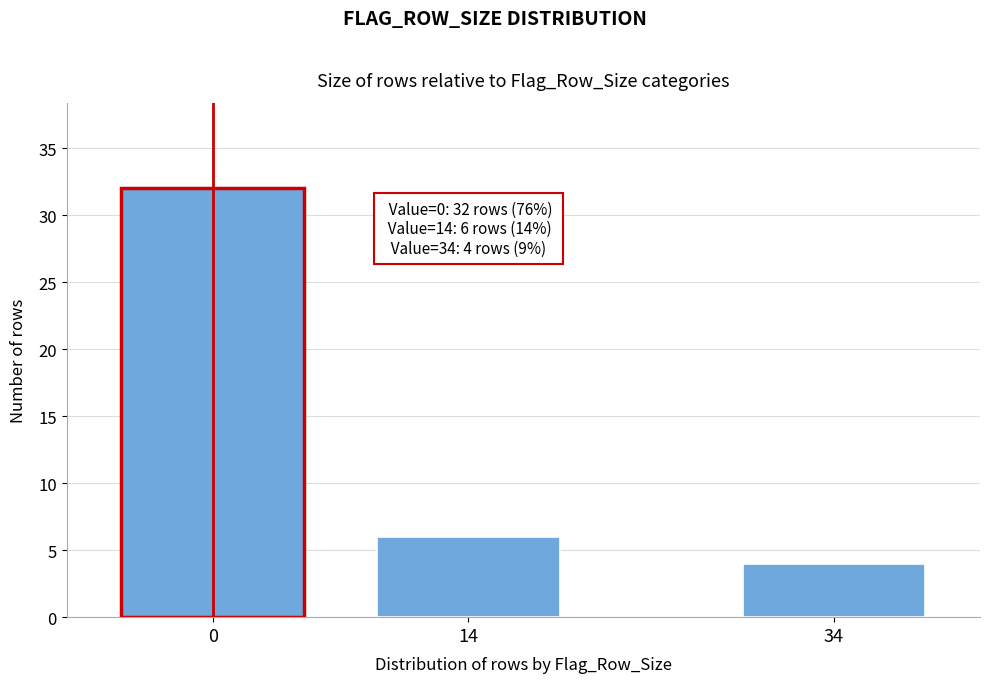

Reading left to right, transcribe all the data shown in this chart.

32	6	4